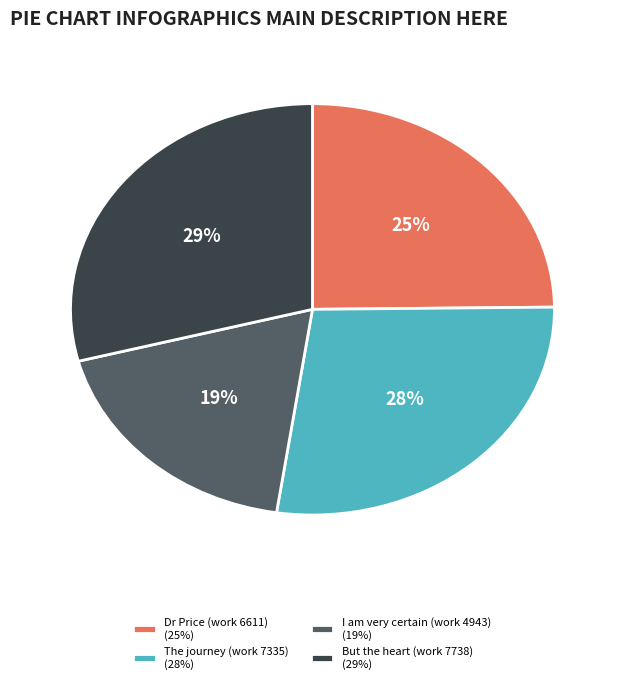

To the nearest percent, what is the difference between the Dr Price (work 6611) (25%) and I am very certain (work 4943) (19%) slice percentages?

6%